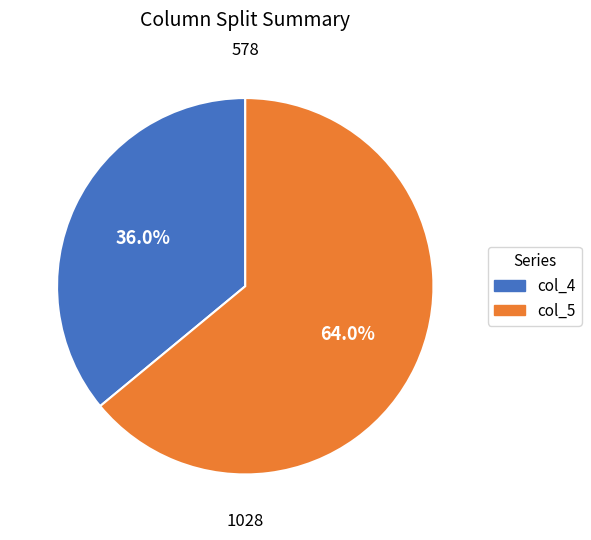

Is there any slice that represents more than half of the pie?

Yes